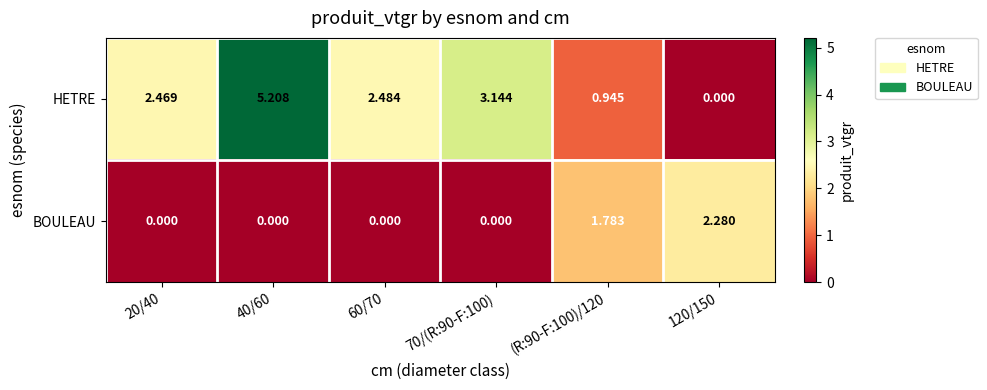

Is the value of HETRE at 70/(R:90-F:100) greater than the value of BOULEAU at 20/40?

Yes